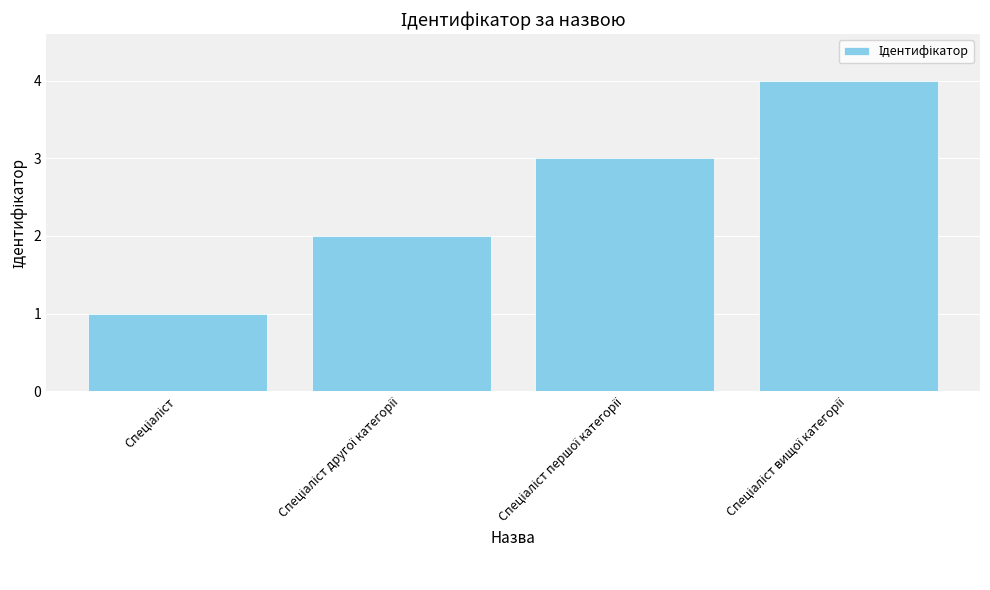

What is the difference between the maximum and minimum values?

3